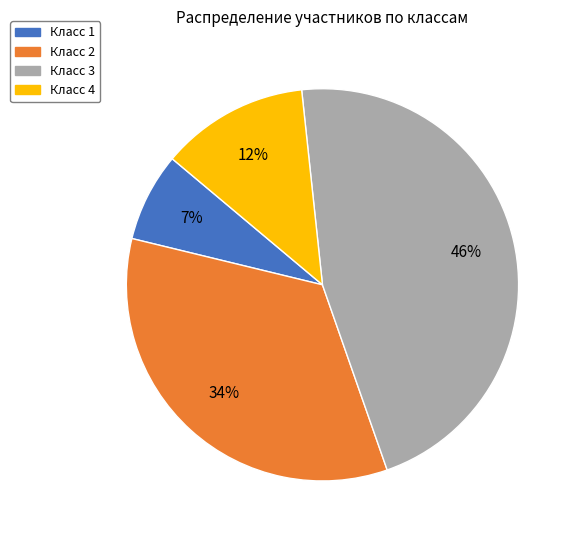

To the nearest percent, what is the average slice percentage?

25%